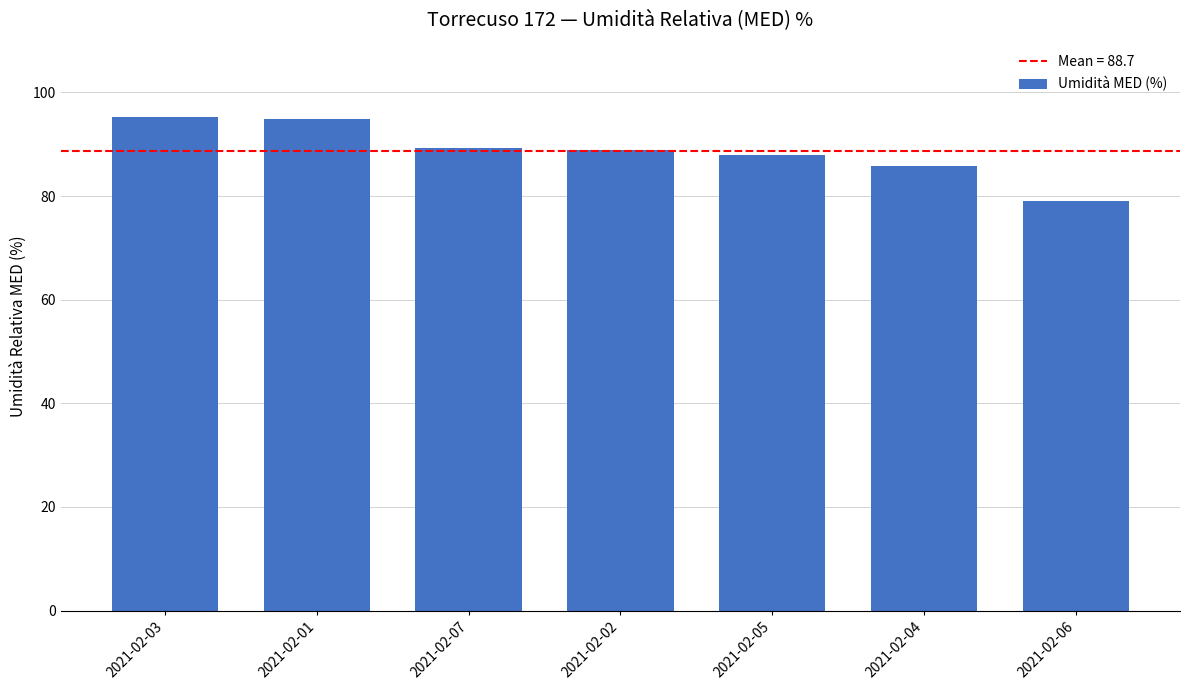

What is the greatest value displayed?

95.3